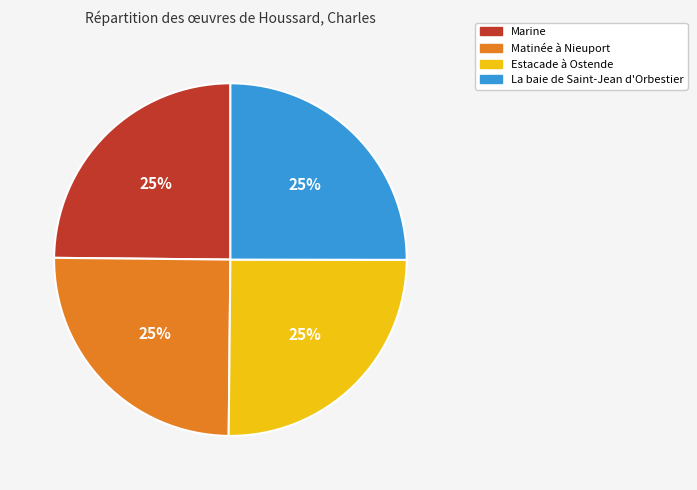

What is the ratio of the value at Matinée à Nieuport to the value at La baie de Saint-Jean d'Orbestier?

1.0